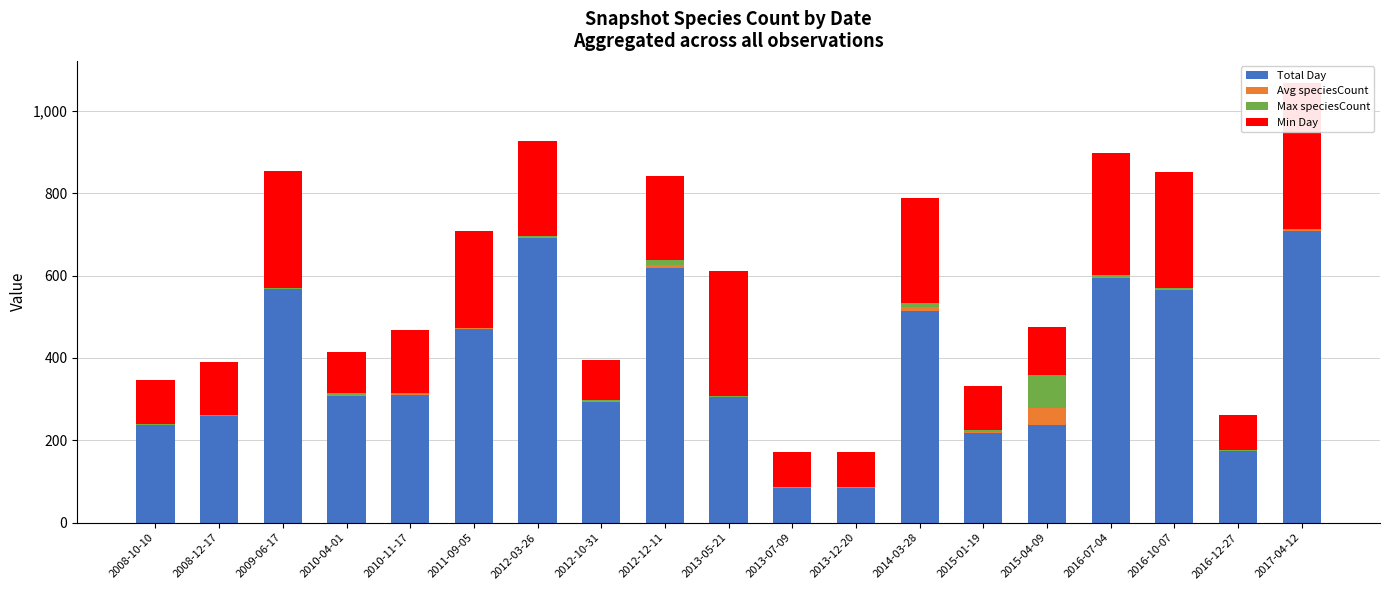

How many values in the Max speciesCount series exceed 3?

7